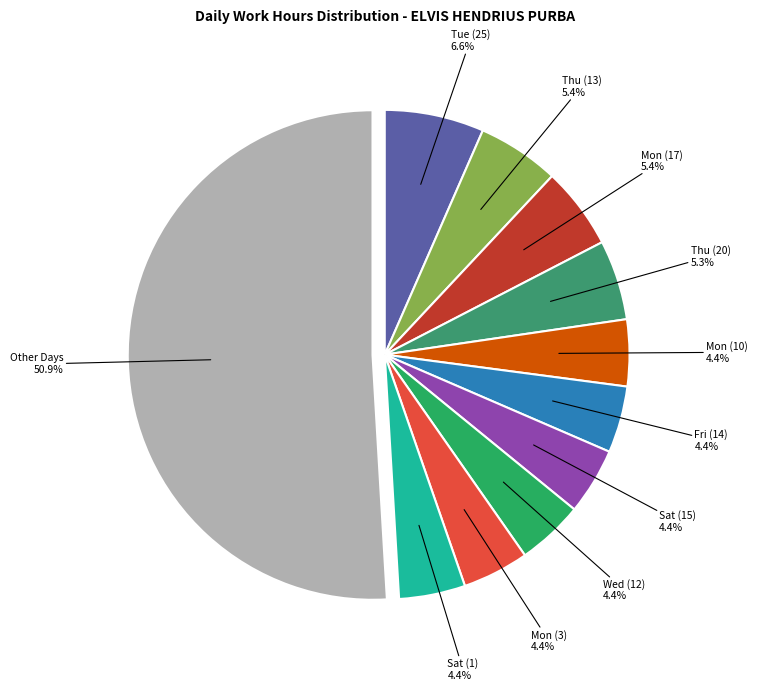

What percentage do Fri (14) and Sat (1) together represent?

8.8%